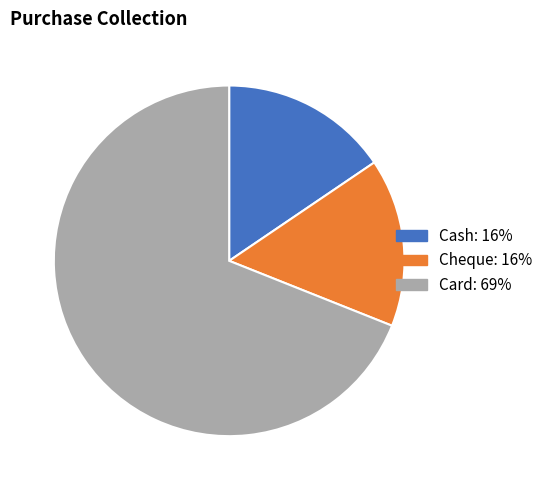

What is the largest slice in the pie chart?

Card